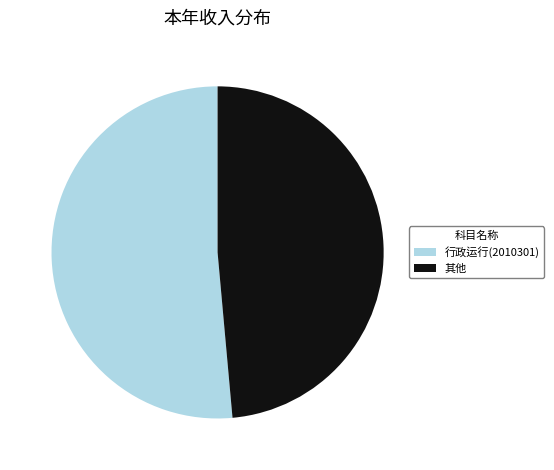

Does any single category account for the majority?

Yes